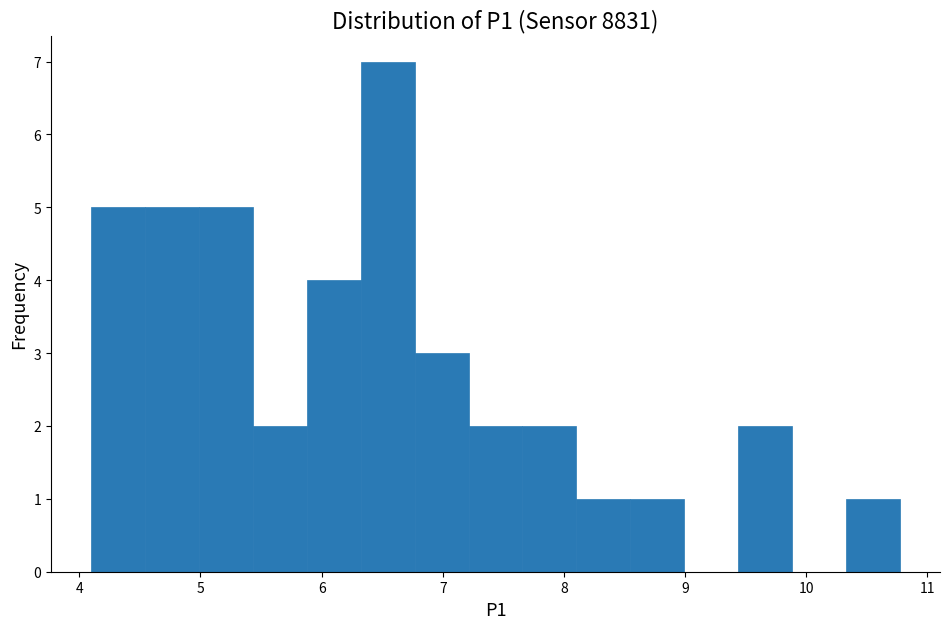

How tall is the bar that spans 5.0 to 5.4 on the x-axis? Neither the bar edges nor the heights are printed on the chart, so give them approximately, as read against the axes.

5